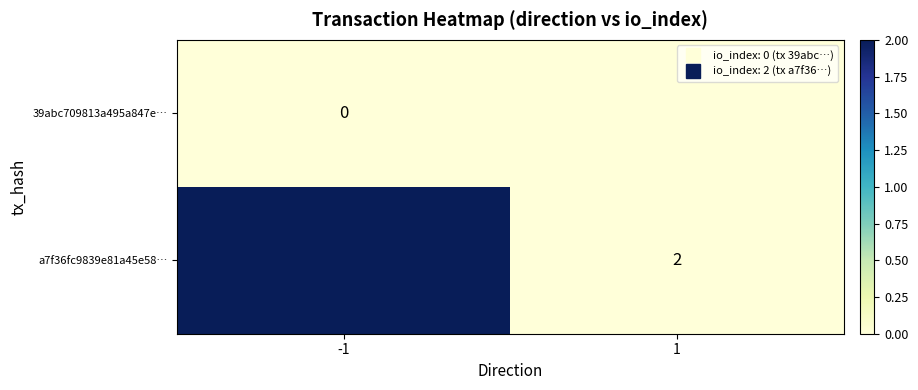

How many values in the a7f36fc9839e81a45e58… series are below 2?

1